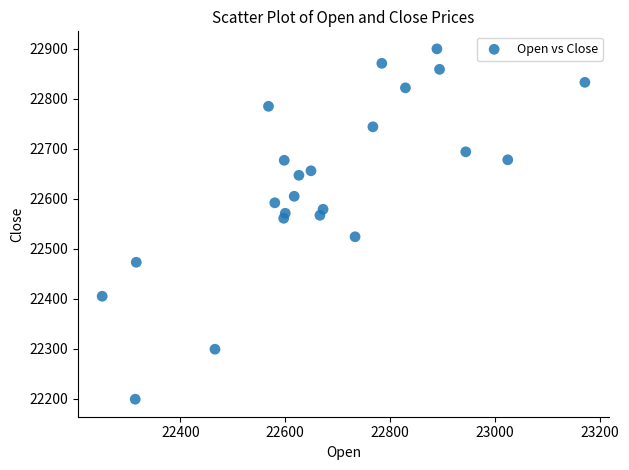

What is the range of Y values (max minus min)?

701